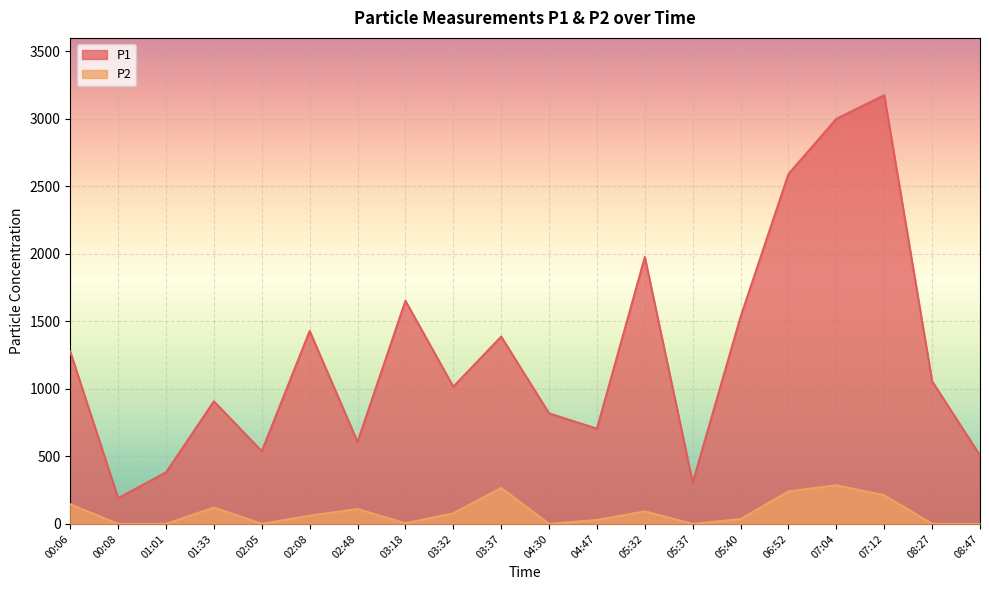

Rank the categories by P1 value from highest to lowest.

07:12, 07:04, 06:52, 05:32, 03:18, 05:40, 02:08, 03:37, 00:06, 08:27, 03:32, 01:33, 04:30, 04:47, 02:48, 02:05, 08:47, 01:01, 05:37, 00:08